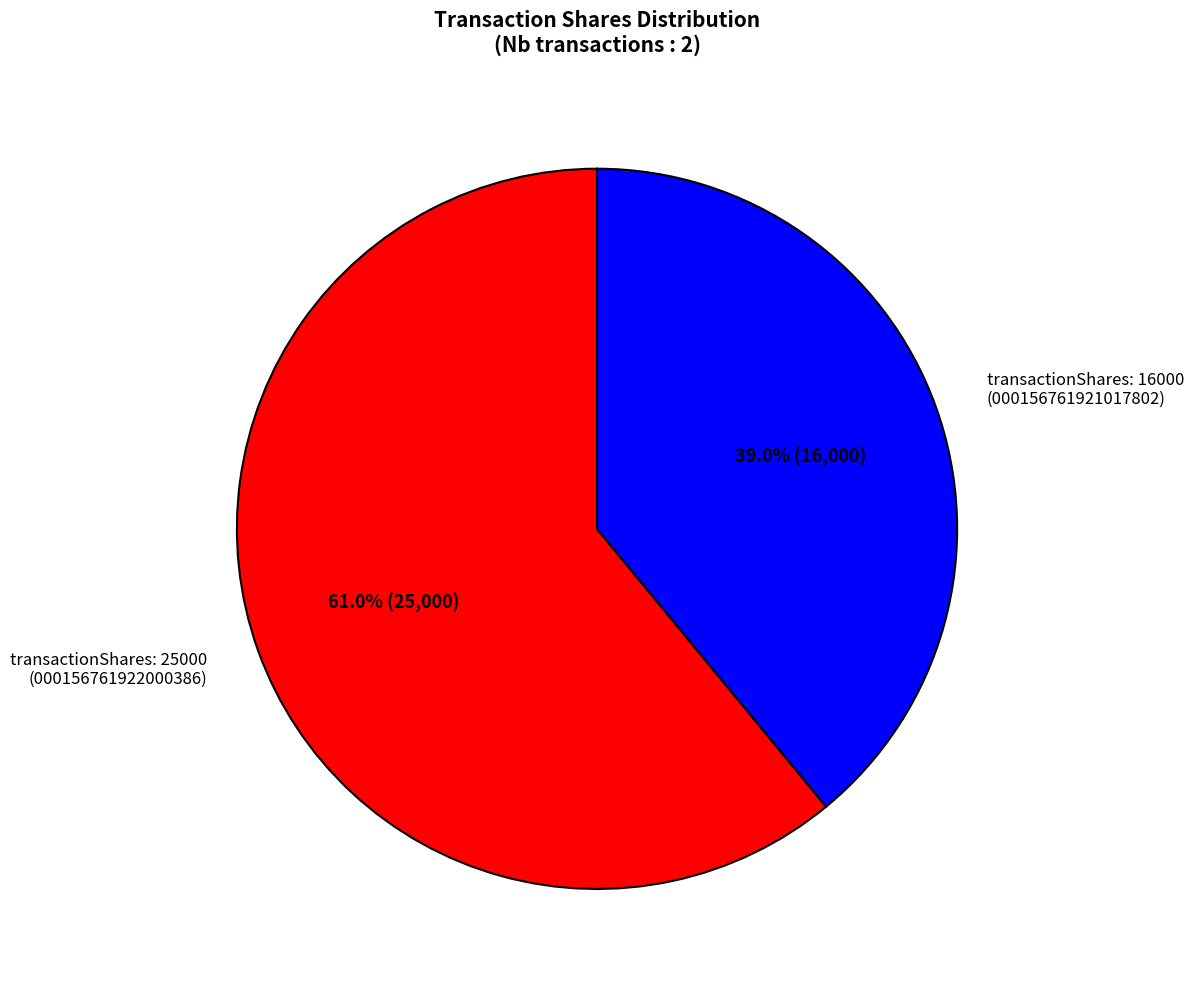

To the nearest percent, what is the difference between the largest and smallest slice percentages?

22%